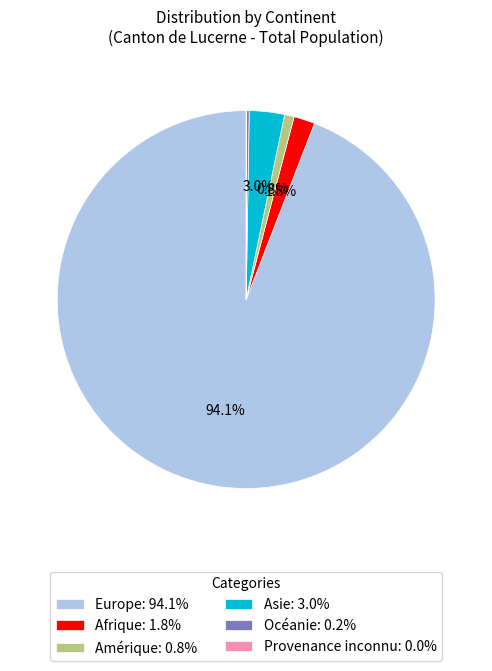

To the nearest percent, what is the average slice percentage?

17%